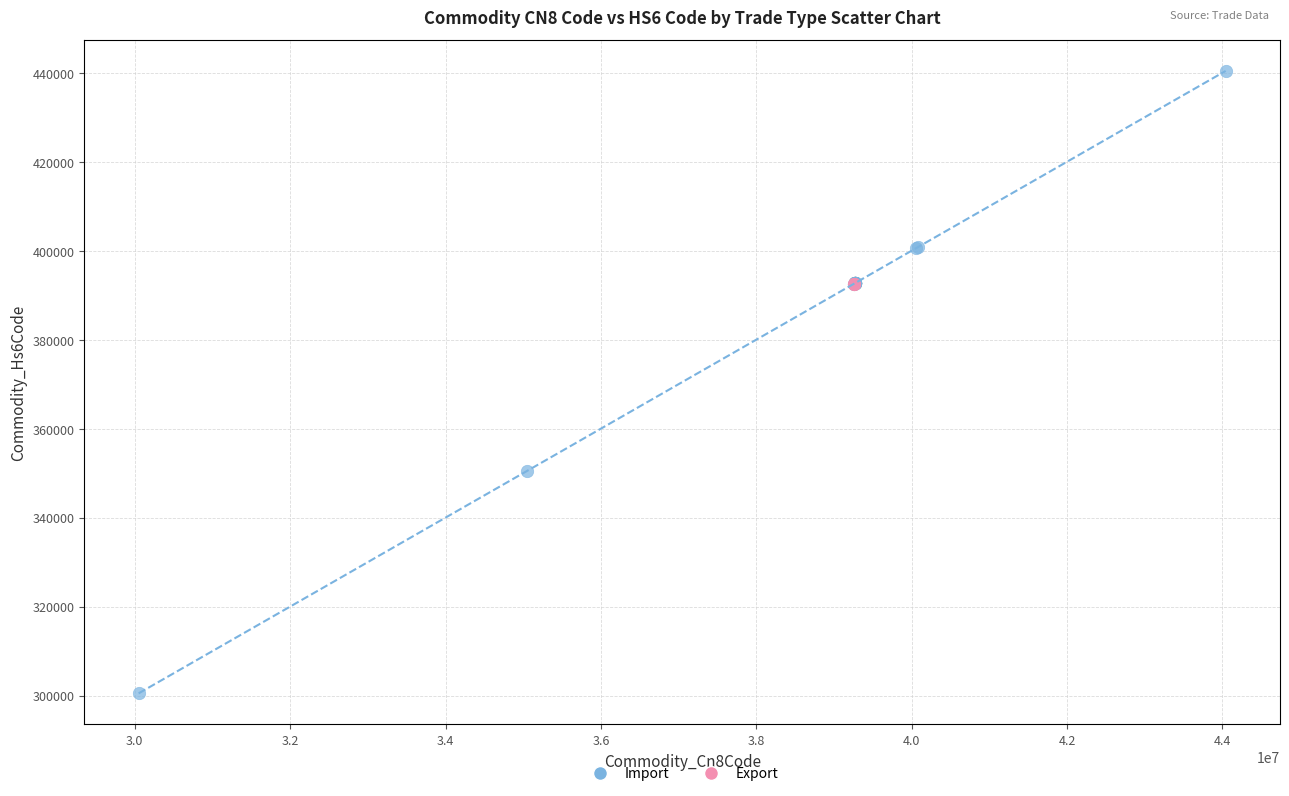

Which series contains the lowest Y value?

Import